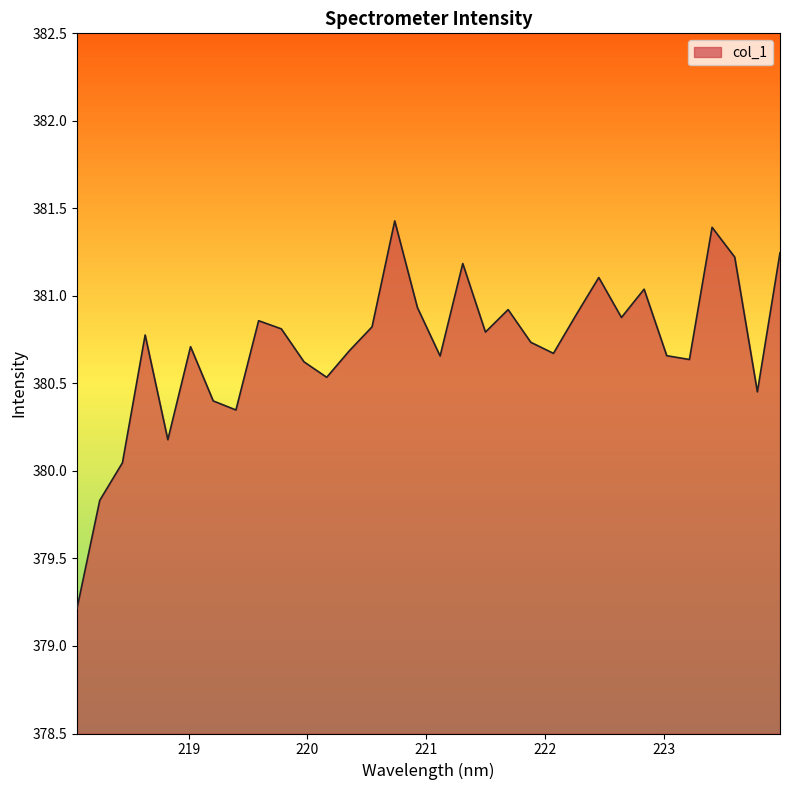

What is the smallest value displayed?

379.2